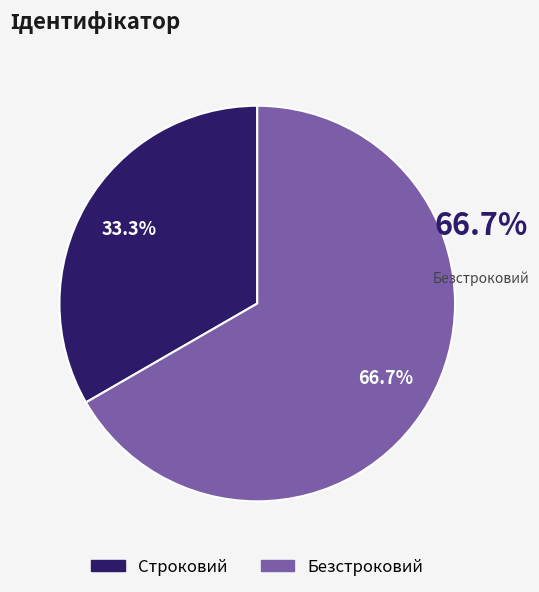

True or false: Безстроковий accounts for 57% of the total.

False